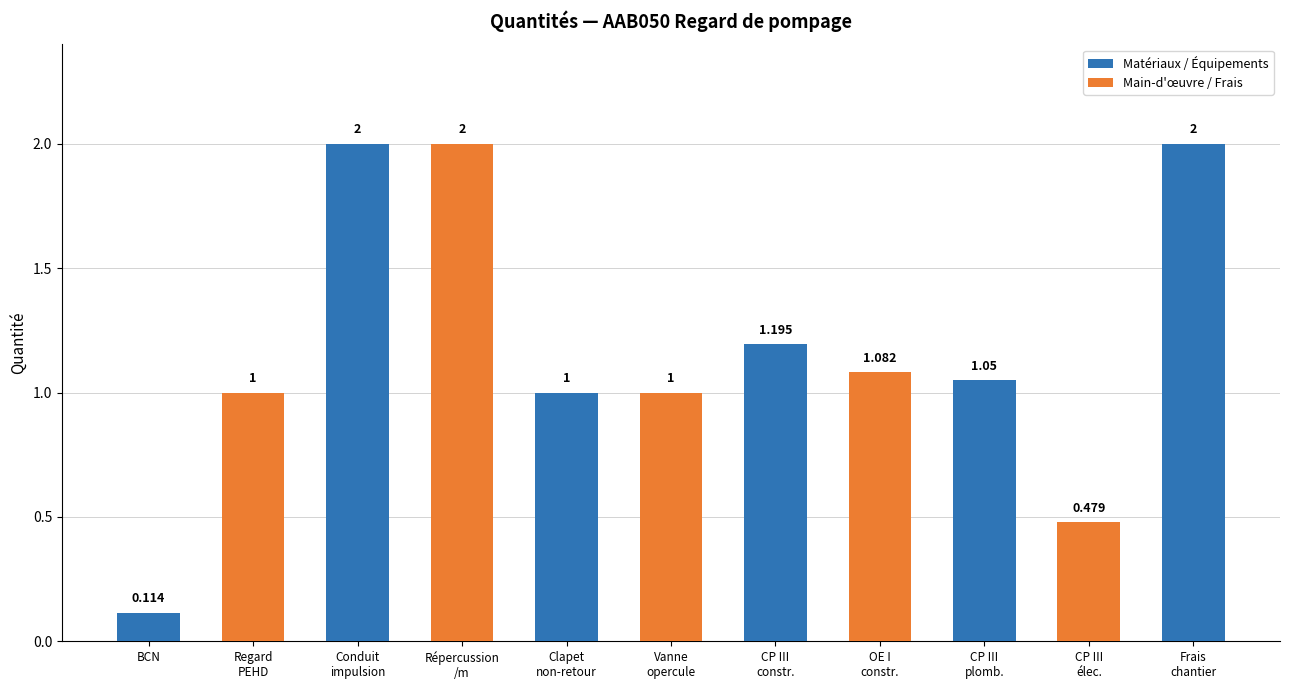

What is the maximum value shown in the chart?

2.0